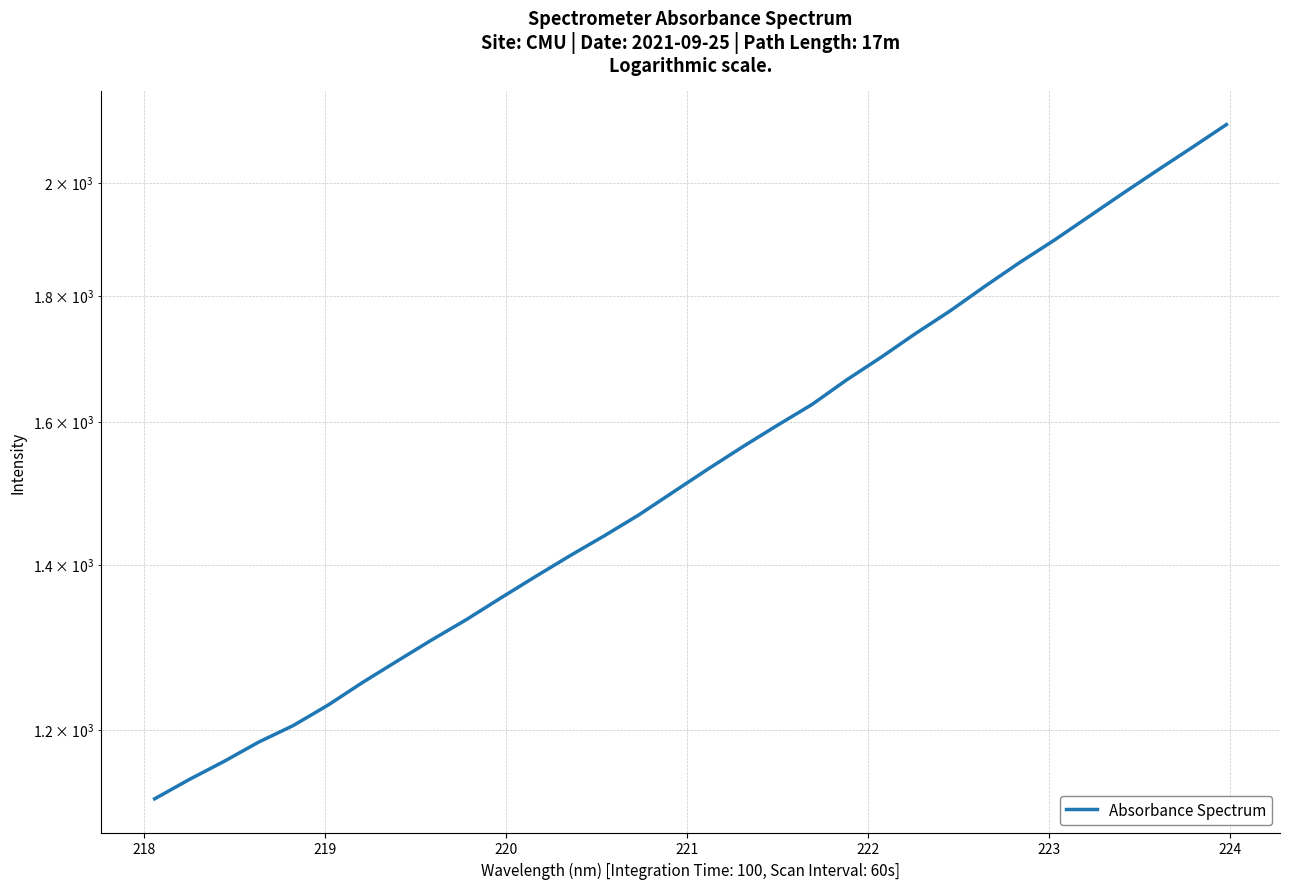

Reading right to left, extract all data points from this chart.

2111.7	2066.7	2023.3	1980.1	1937.1	1894.9	1855.8	1815.3	1774.3	1737.3	1699.0	1663.4	1625.7	1594.5	1562.9	1530.8	1498.4	1466.7	1438.3	1411.5	1384.3	1356.9	1329.6	1304.7	1279.1	1253.8	1227.5	1204.5	1186.0	1164.8	1145.3	1124.9